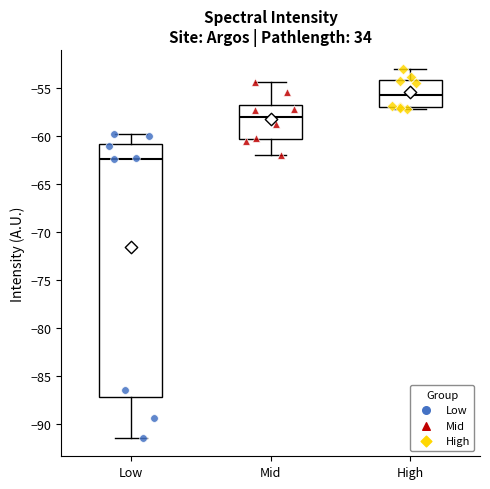

Reading left to right, transcribe this box plot: for each box, give where its median line is, the range the box spans, and where its two whiskers end, as read against the y-axis. The values are not printed on the chart, so give them approximately, as read against the axis.

Low: median -62.5, box -87.0 to -61.0, whiskers -91.5 to -60.0
Mid: median -58.0, box -60.5 to -57.0, whiskers -62.0 to -54.5
High: median -55.5, box -57.0 to -54.0, whiskers -57.0 (just below the box's lower edge) to -53.0